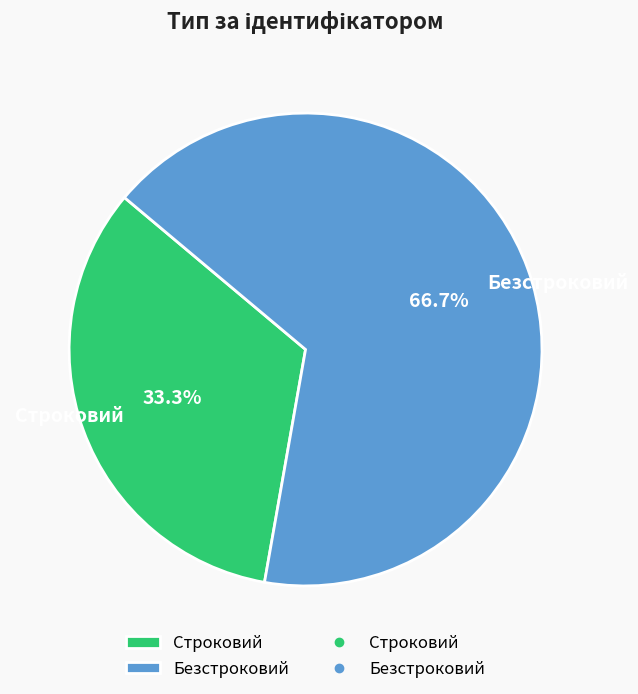

The Безстроковий slice represents 67% of the pie. True or false?

True